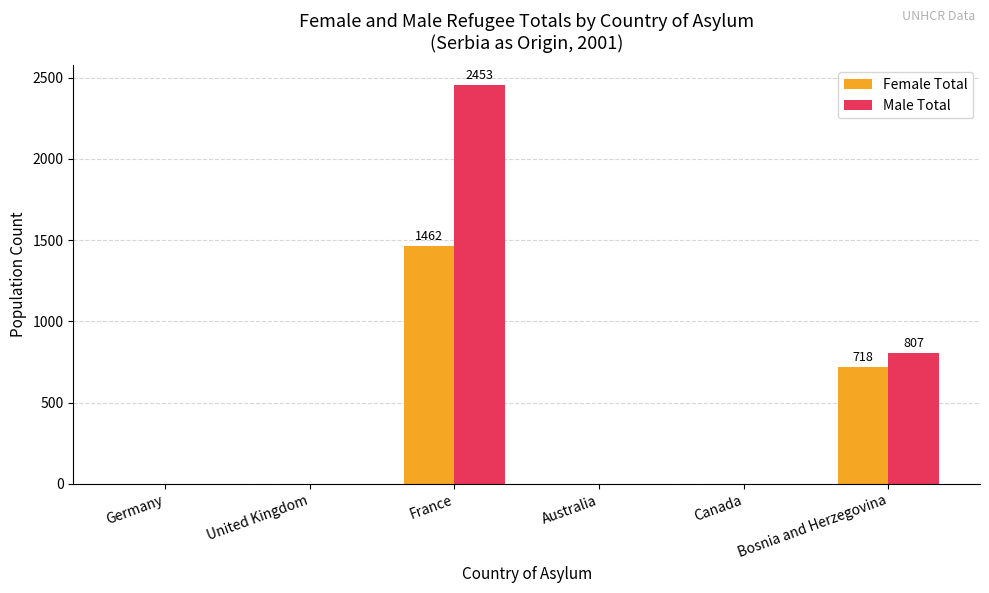

Where is Female Total nearest to the value 731?

Bosnia and Herzegovina